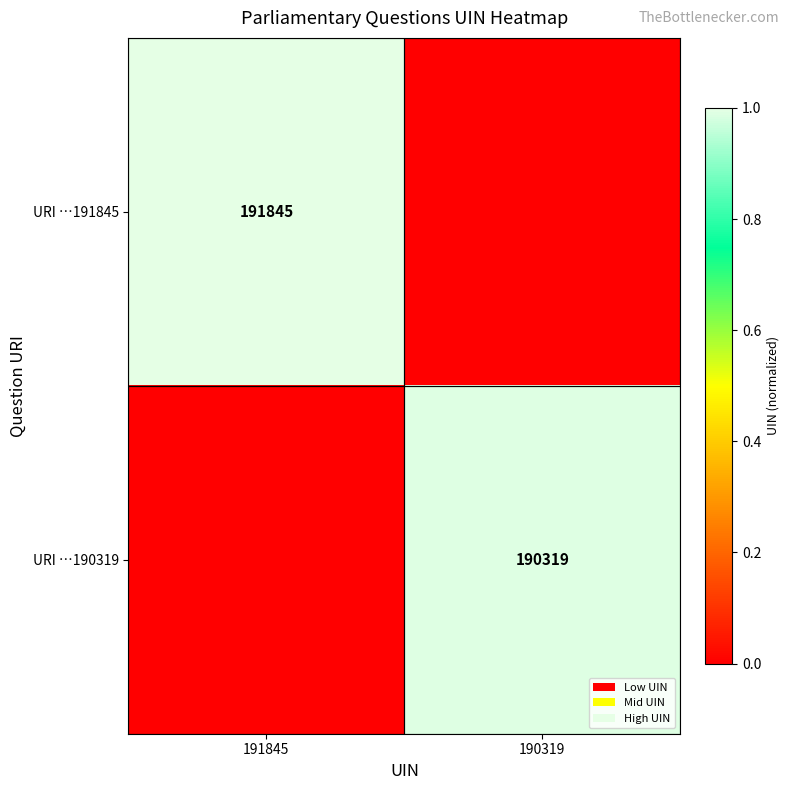

Is the value of URI …190319 at 190319 greater than the value of URI …191845 at 191845?

No